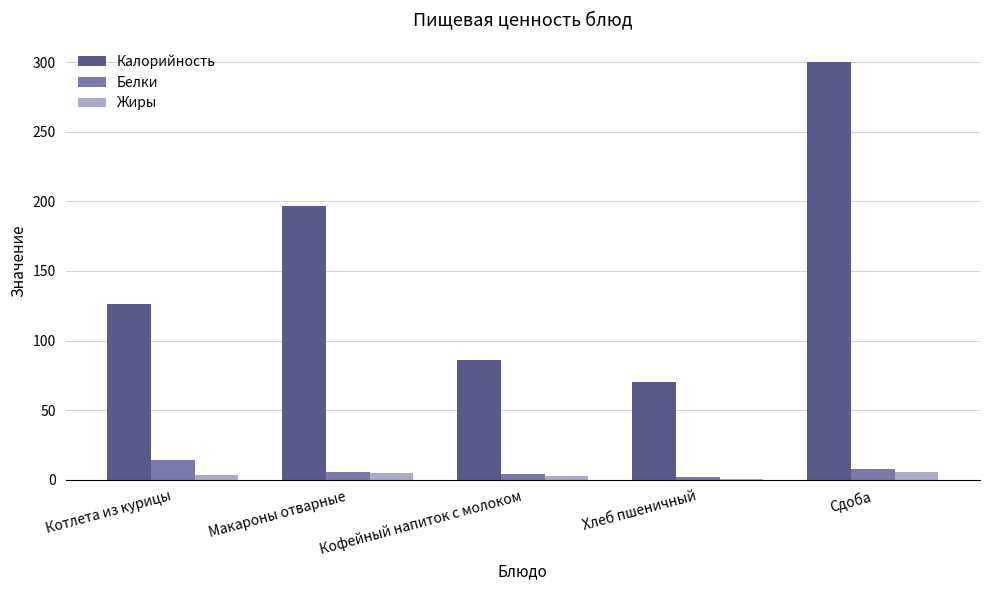

Is the value of Калорийность at Кофейный напиток с молоком greater than the value of Жиры at Хлеб пшеничный?

Yes